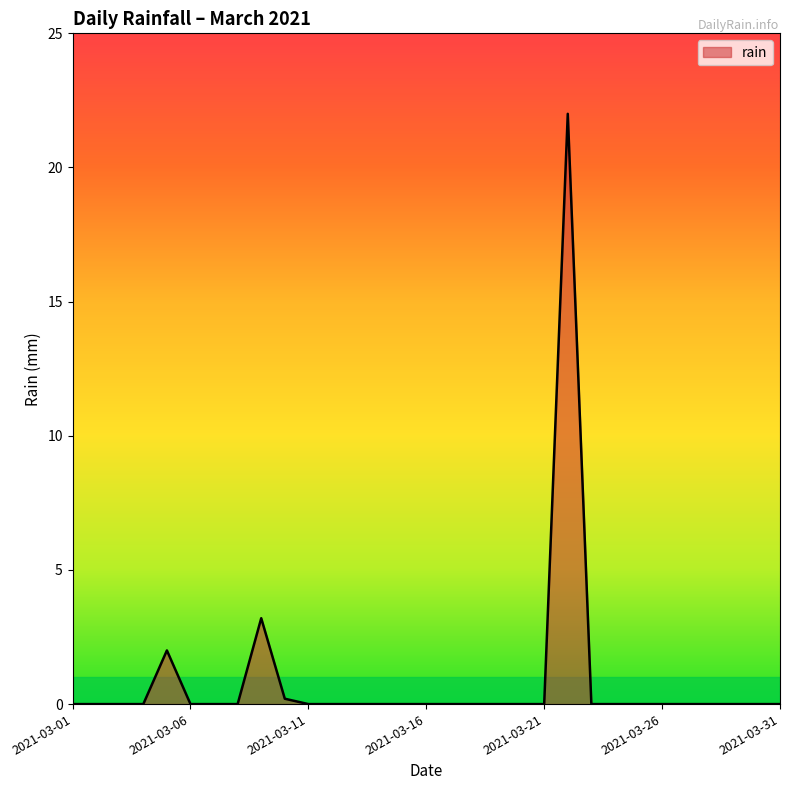

What is the difference between the maximum and minimum values?

22.0